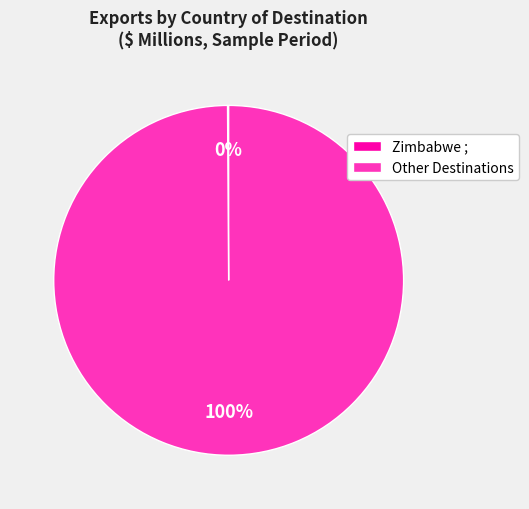

Does any single category account for the majority?

Yes